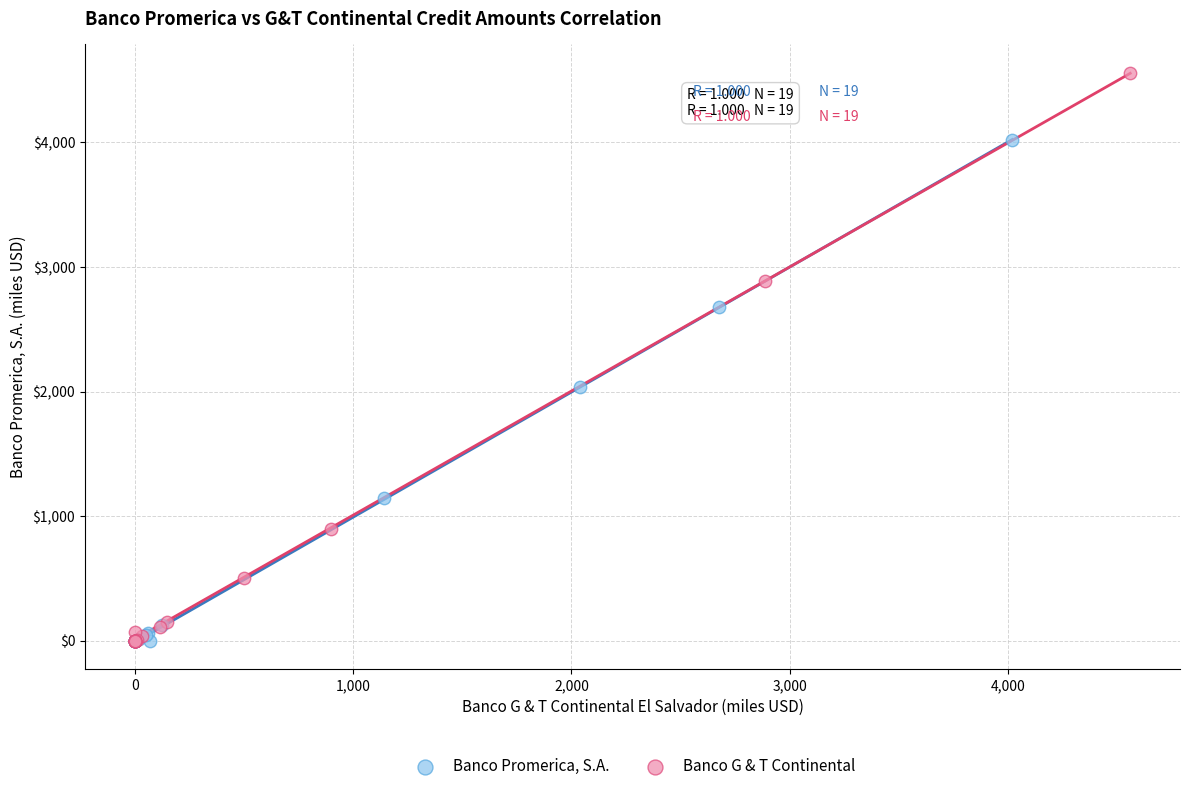

Which series reaches the maximum Y coordinate?

Banco G & T Continental